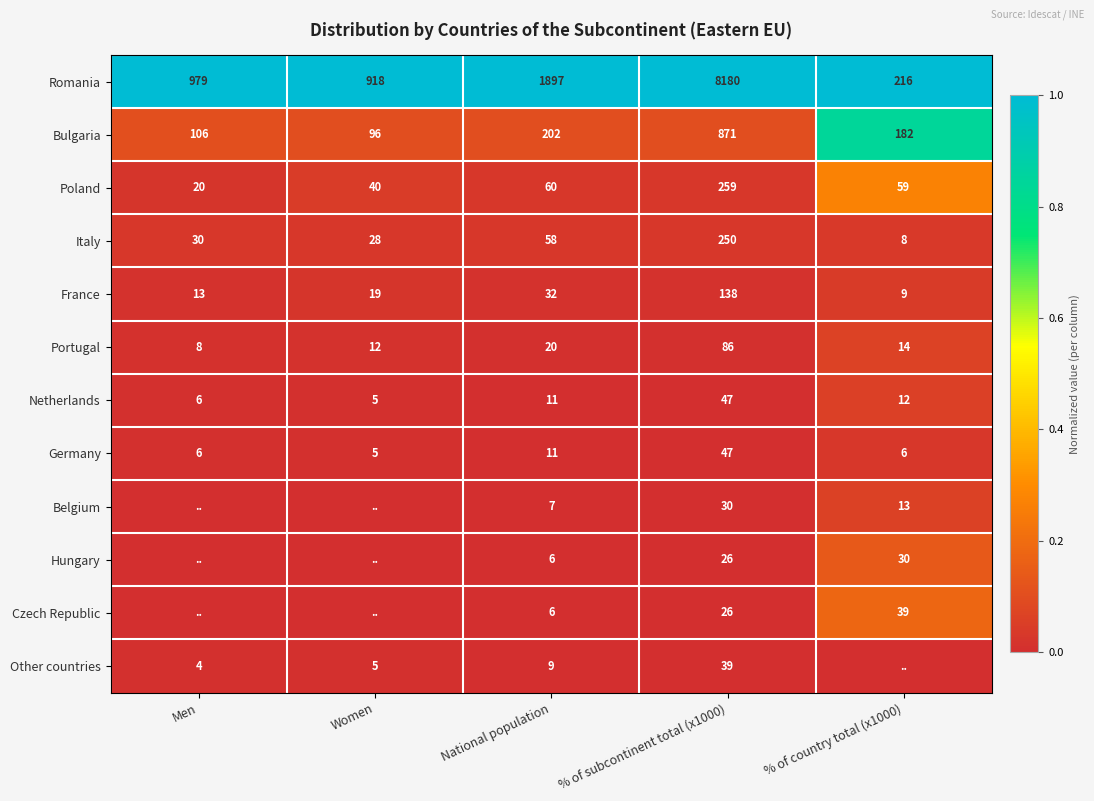

Rank the categories by Bulgaria value from highest to lowest.

% of subcontinent total (x1000), National population, % of country total (x1000), Men, Women